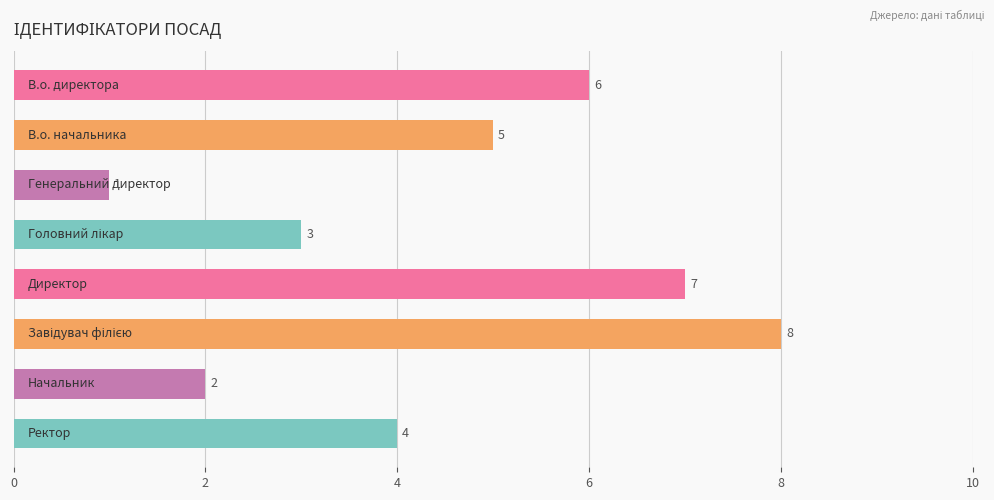

What is the greatest value displayed?

8